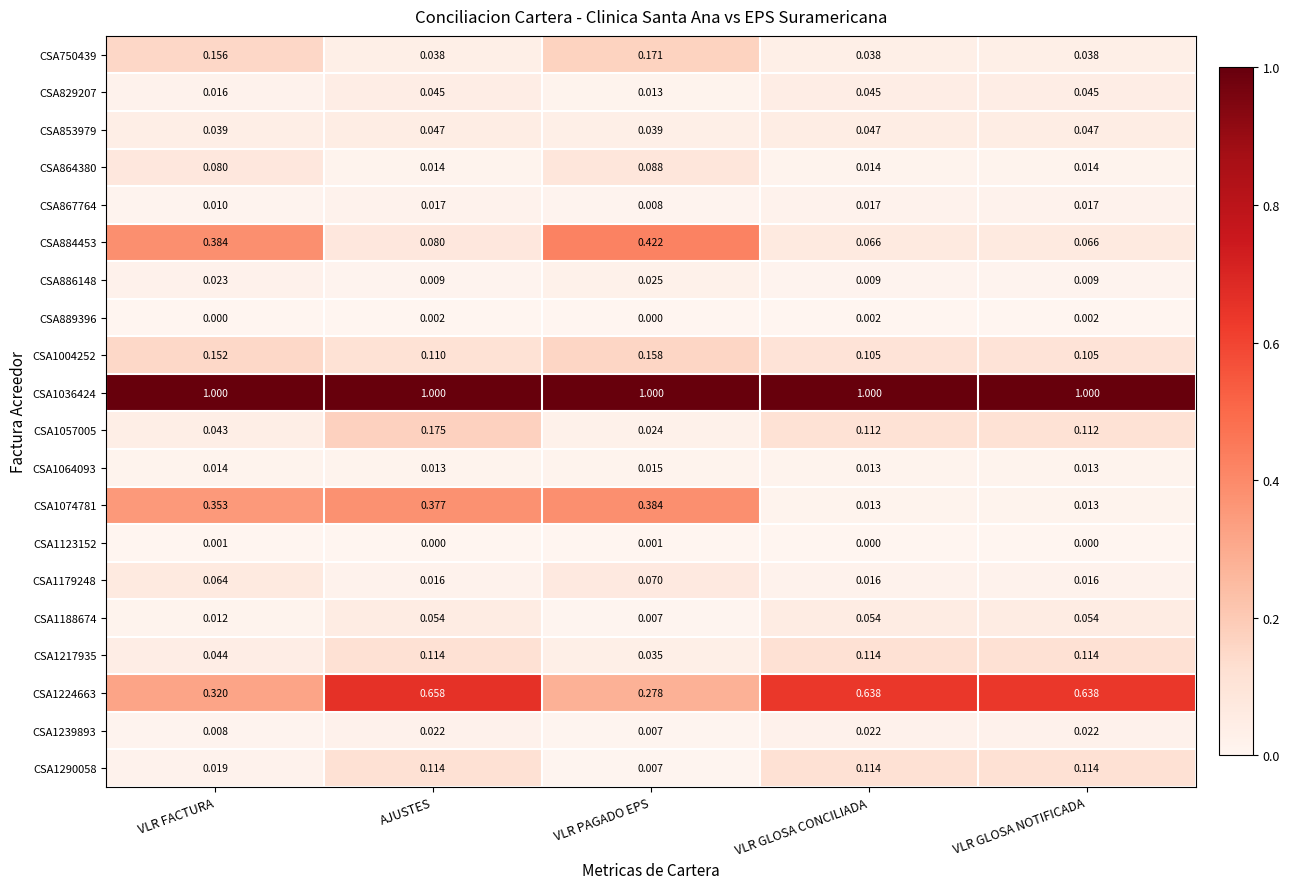

At how many categories does at least one series exceed 0?

5